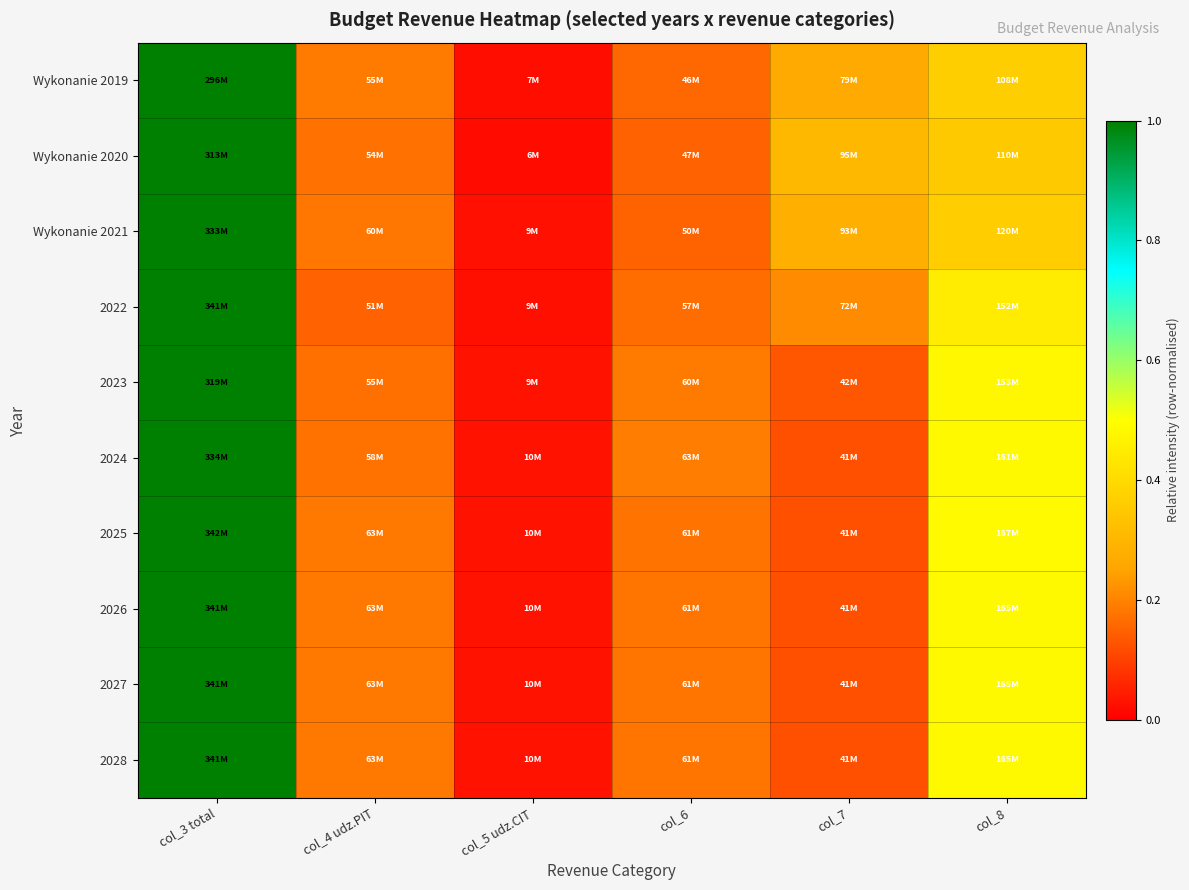

At which category is the sum across all series the highest?

col_3 total